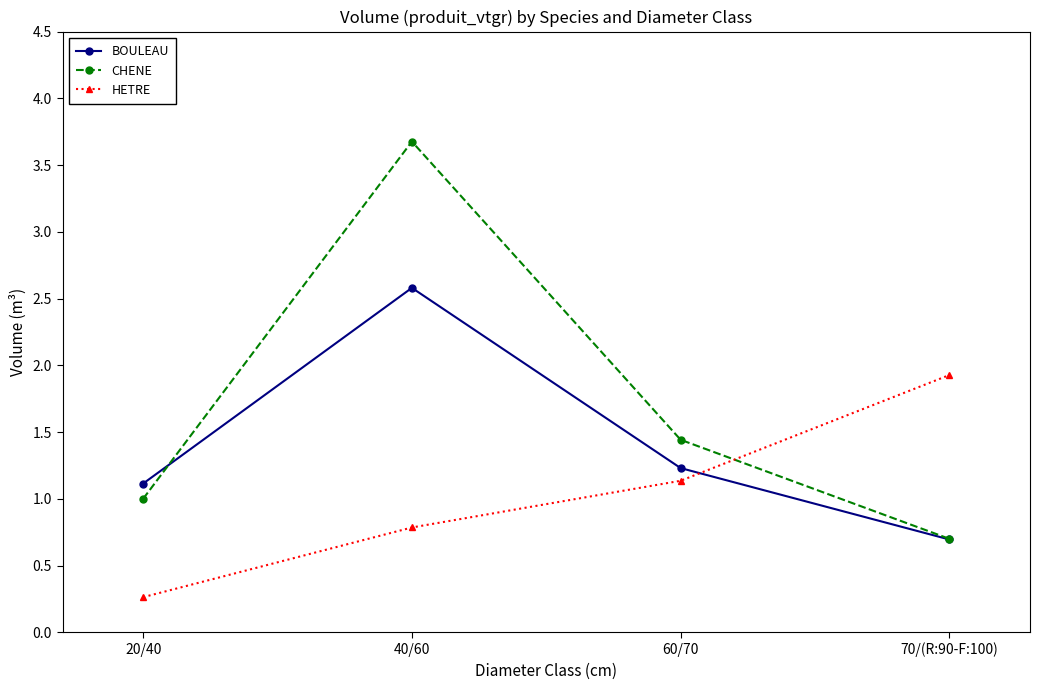

What is the label of the 4th point from the left?

70/(R:90-F:100)